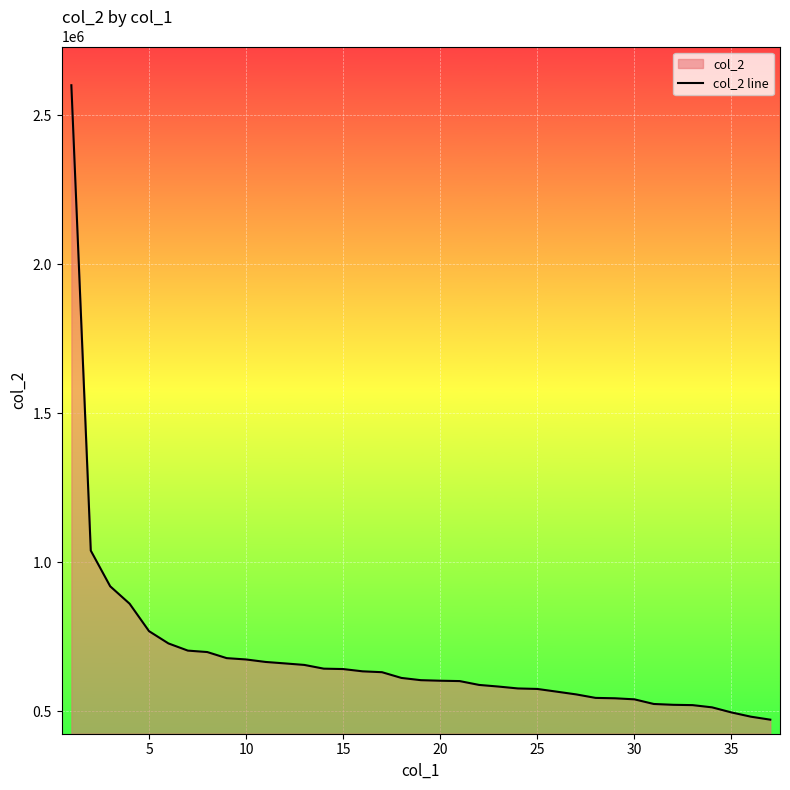

What is the minimum value shown in the chart?

471380.3